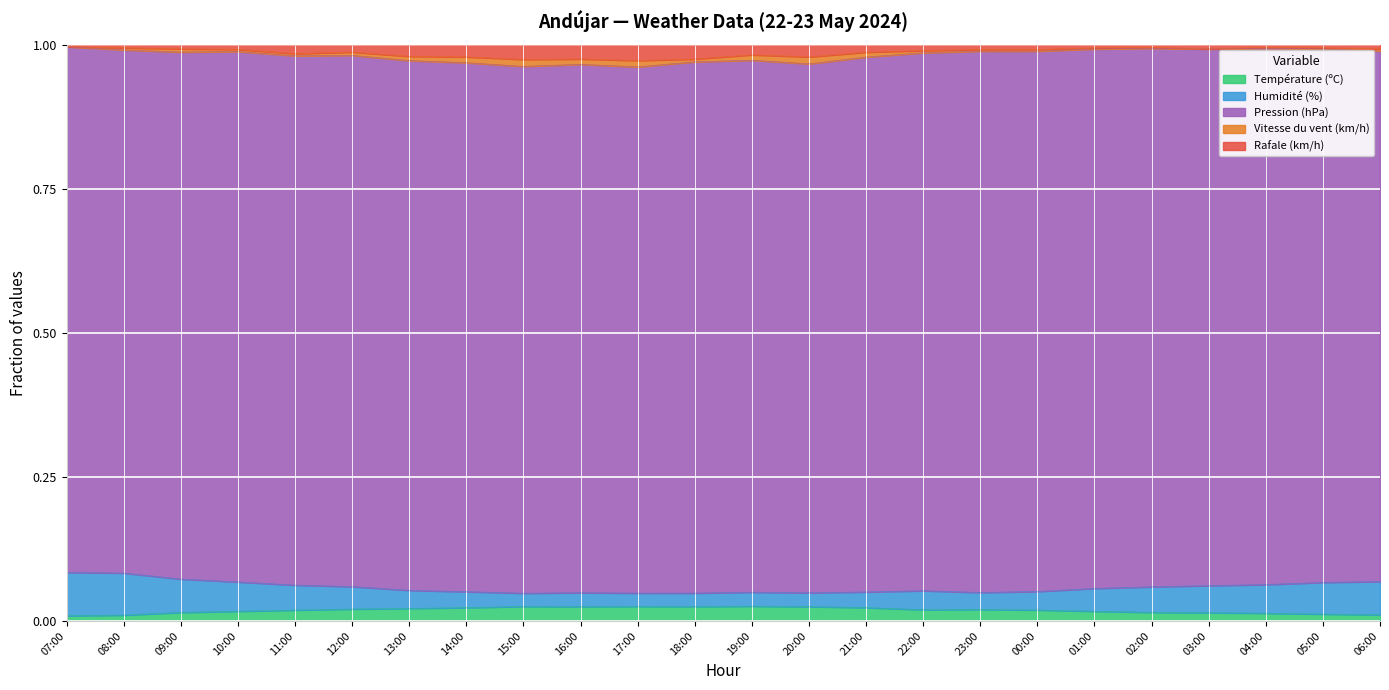

The value of Température (ºC) at 20:00 is 0.0. True or false?

True